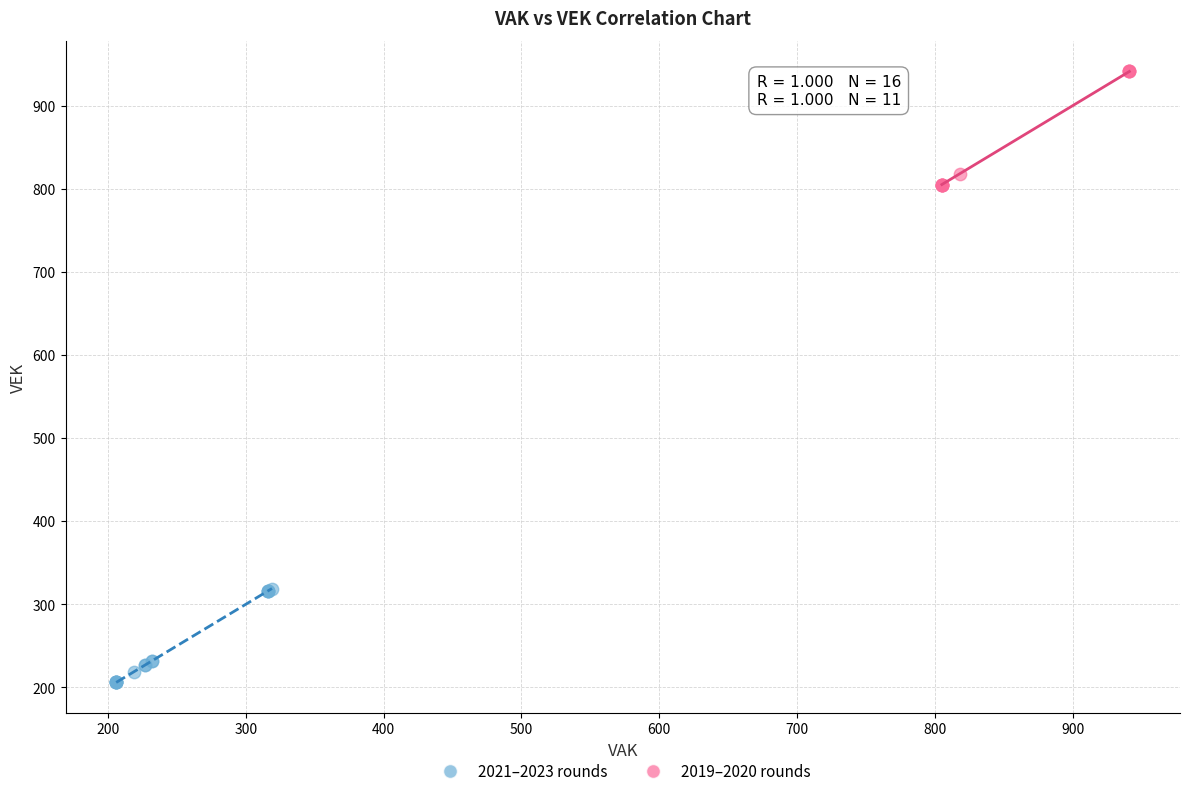

Which series reaches the minimum Y coordinate?

2021–2023 rounds